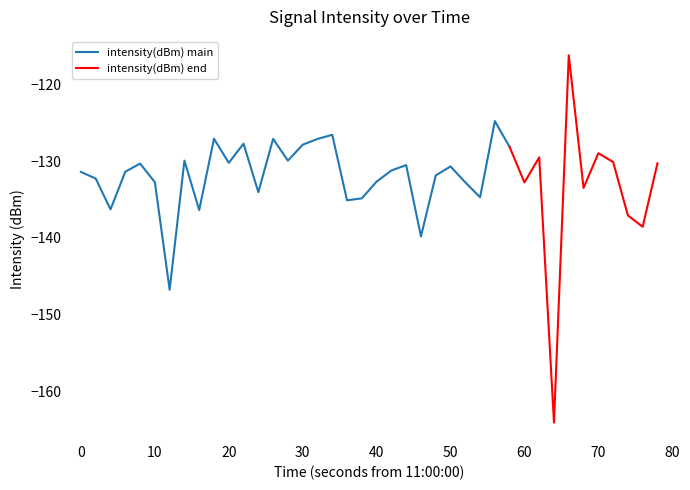

The chart shows a value of -95.4 at 32. True or false?

False